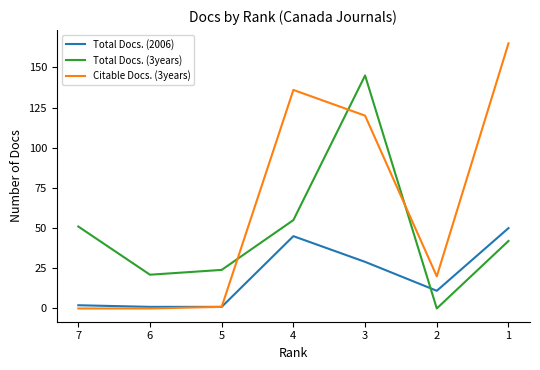

At which label does Total Docs. (3years) first exceed 42?

7